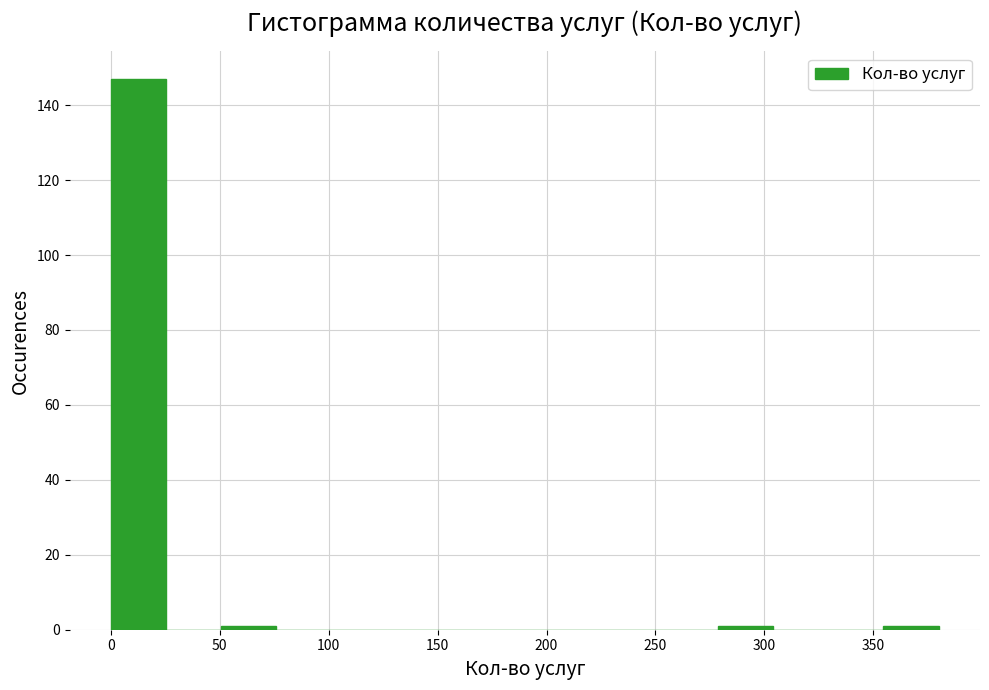

Which range on the x-axis has the tallest bar?

0 to 25